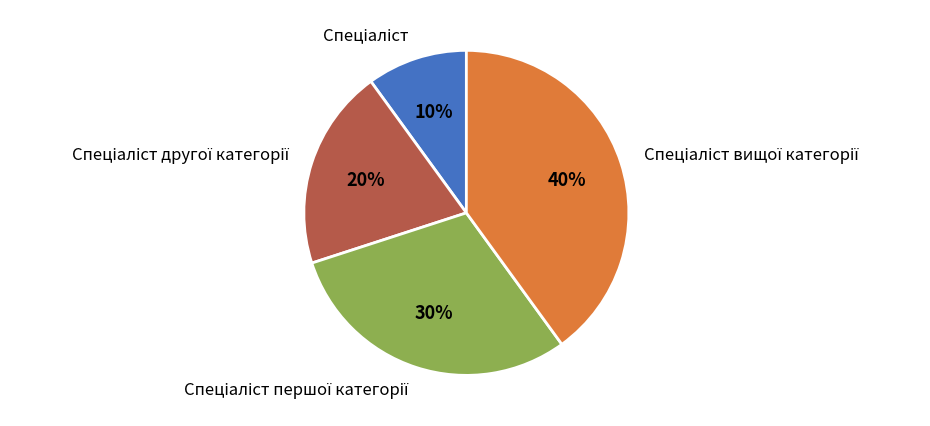

Is there any slice that represents more than half of the pie?

No